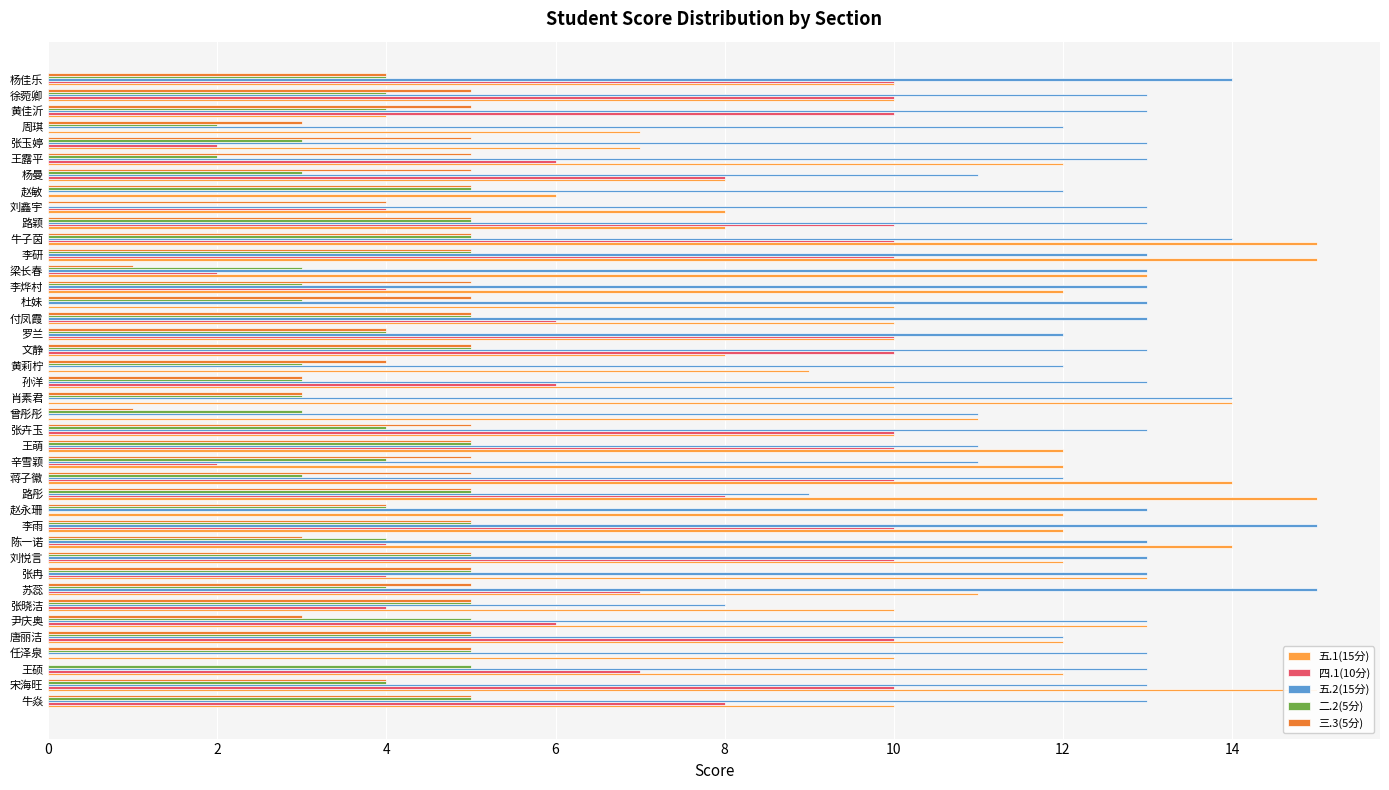

How many categories are shown in the chart?

40